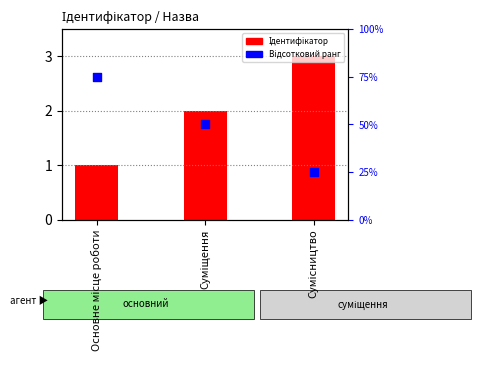

What is the total value across all series at Суміщення?

52